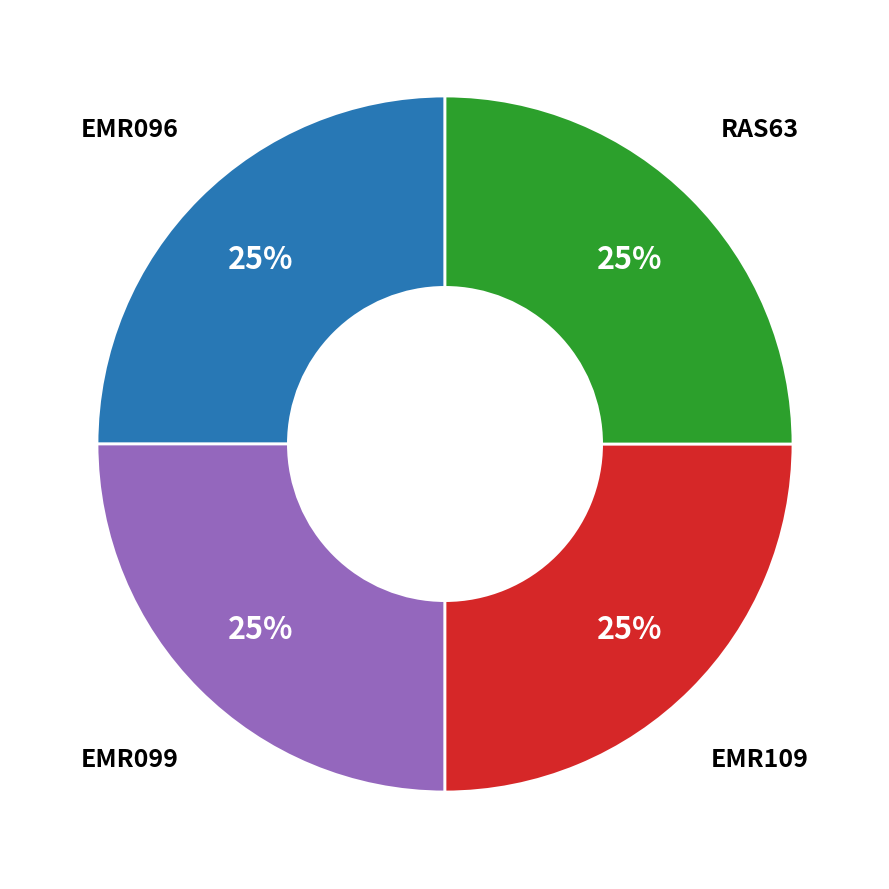

How many slices are in this pie chart?

4